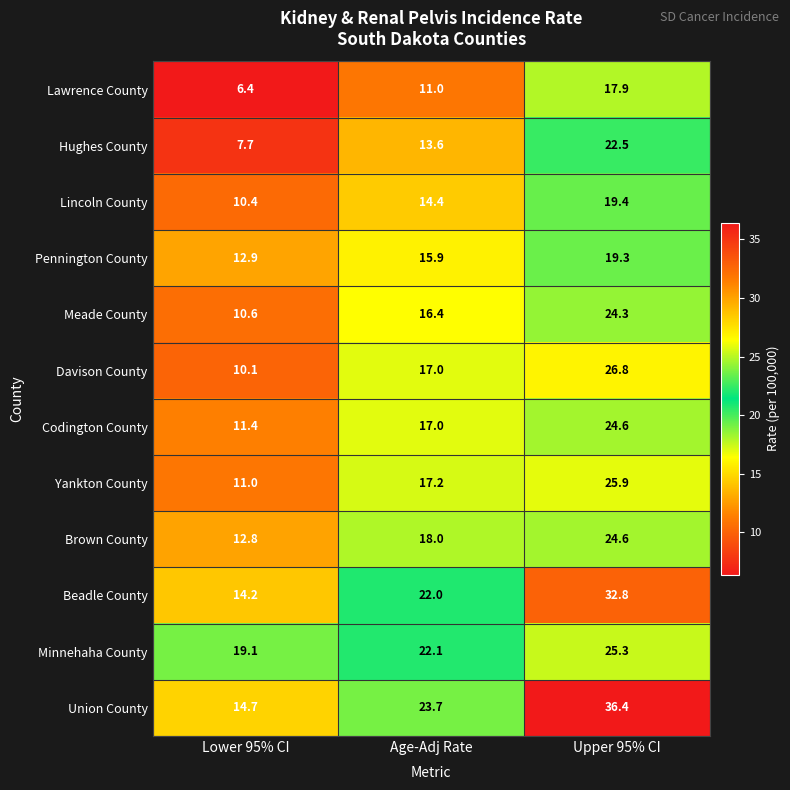

At which category is the sum across all series the highest?

Upper 95% CI